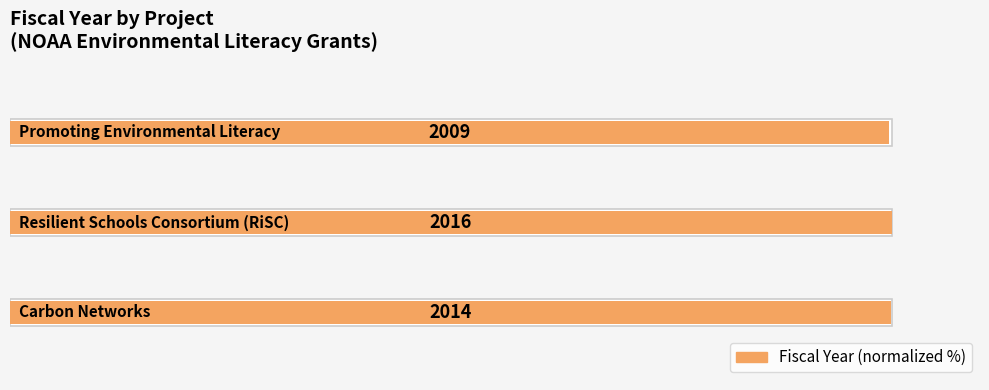

Count the values in the range 99 to 100.

3